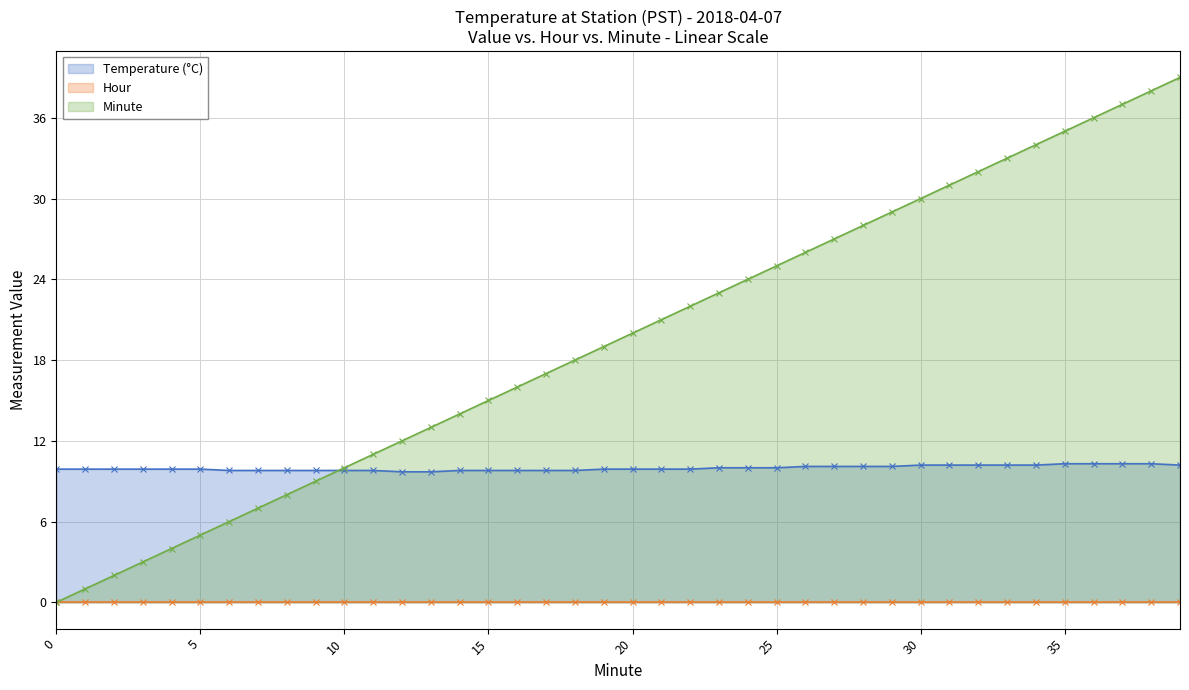

Which category has the highest value in the Minute series?

39